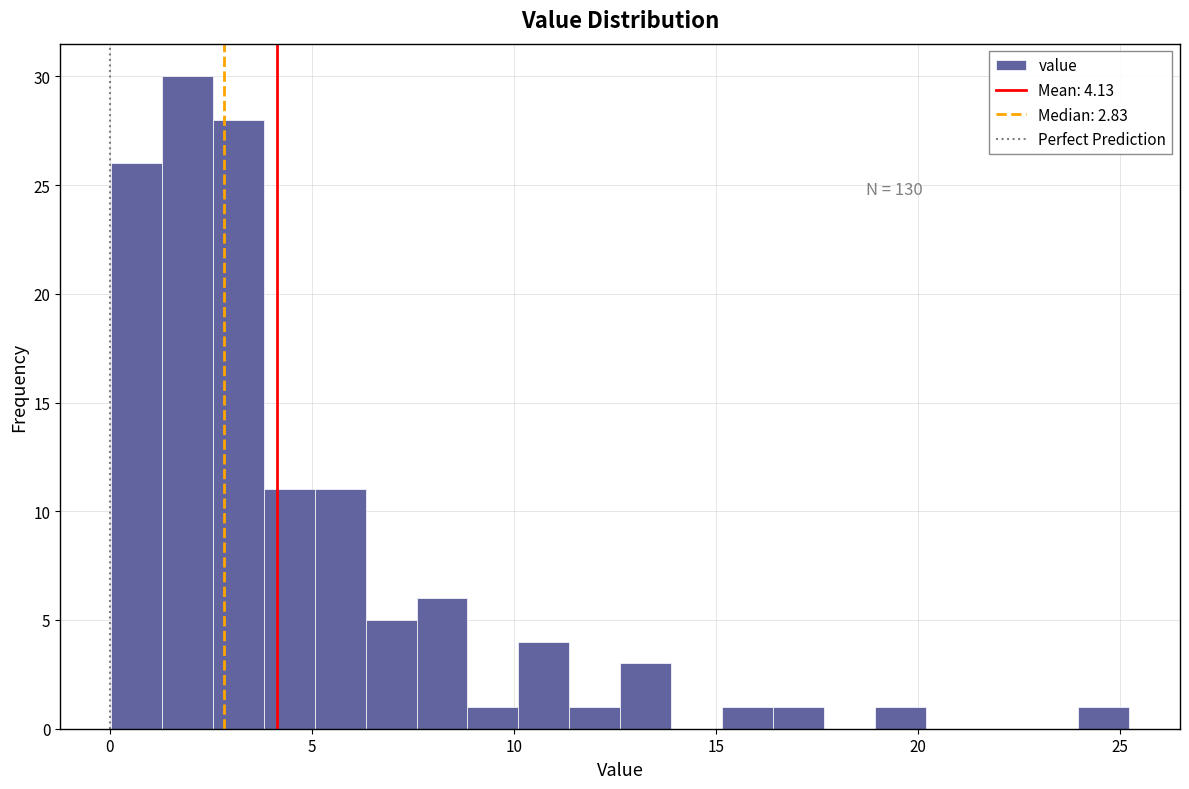

Read against the x-axis, roughly where is the centre of the tallest bar?

2.0